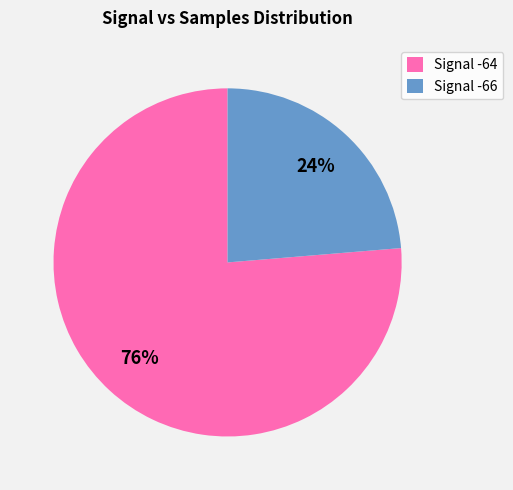

To the nearest percent, what portion does Signal -66 represent?

24%